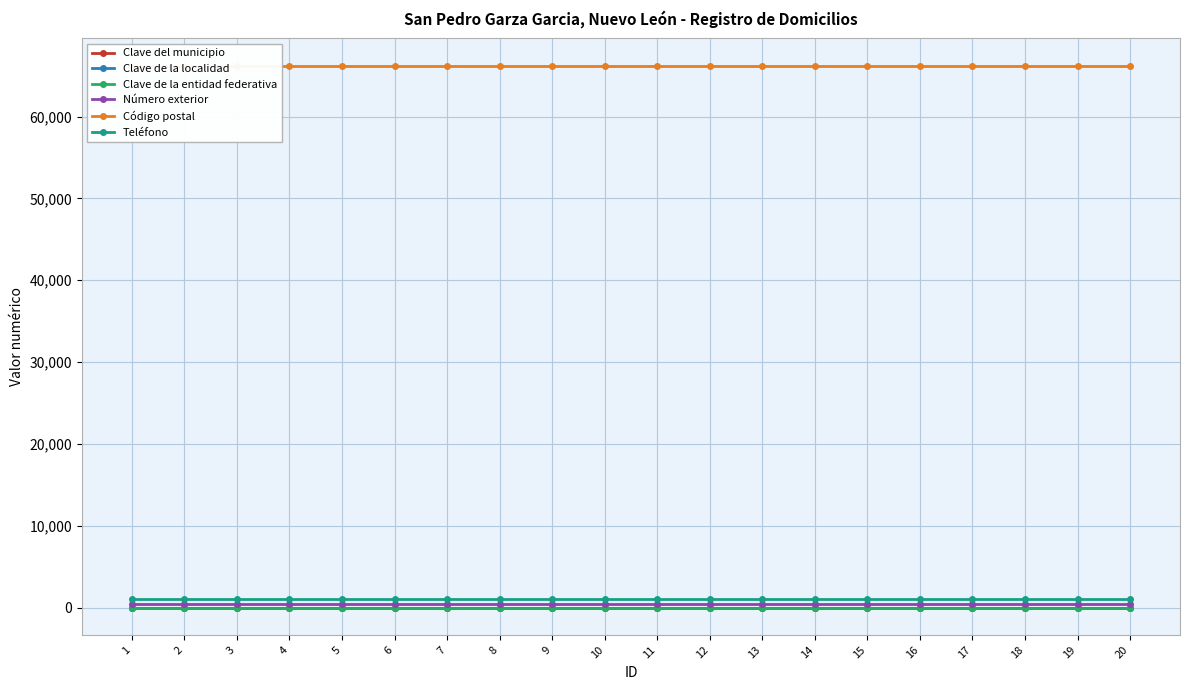

At 7, list the series in order from largest to smallest.

Código postal, Teléfono, Número exterior, Clave del municipio, Clave de la entidad federativa, Clave de la localidad